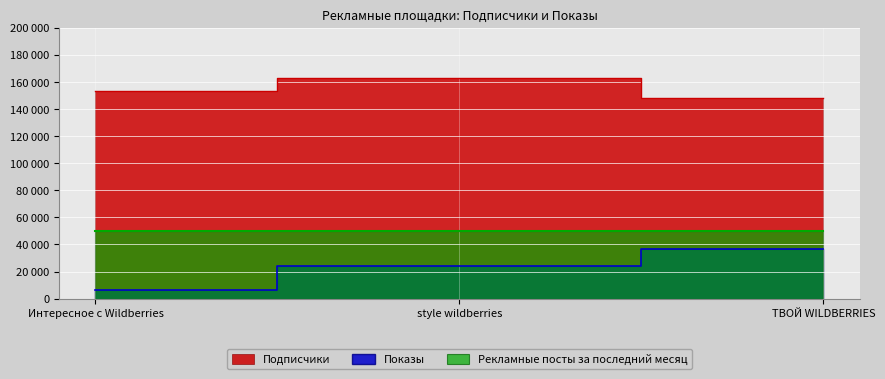

What is the average value of the Показы series?

22302